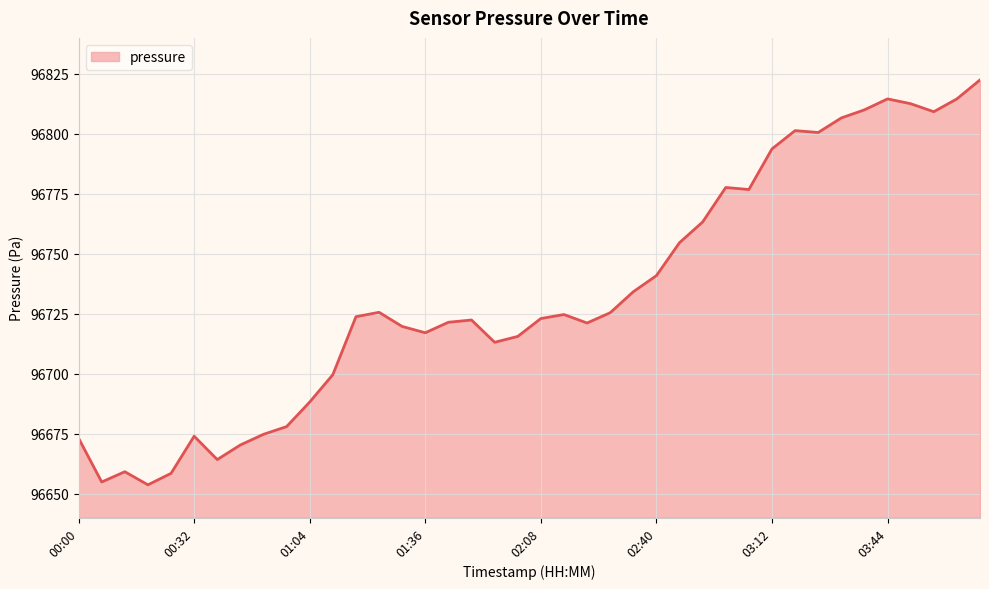

What is the maximum value shown in the chart?

96822.5